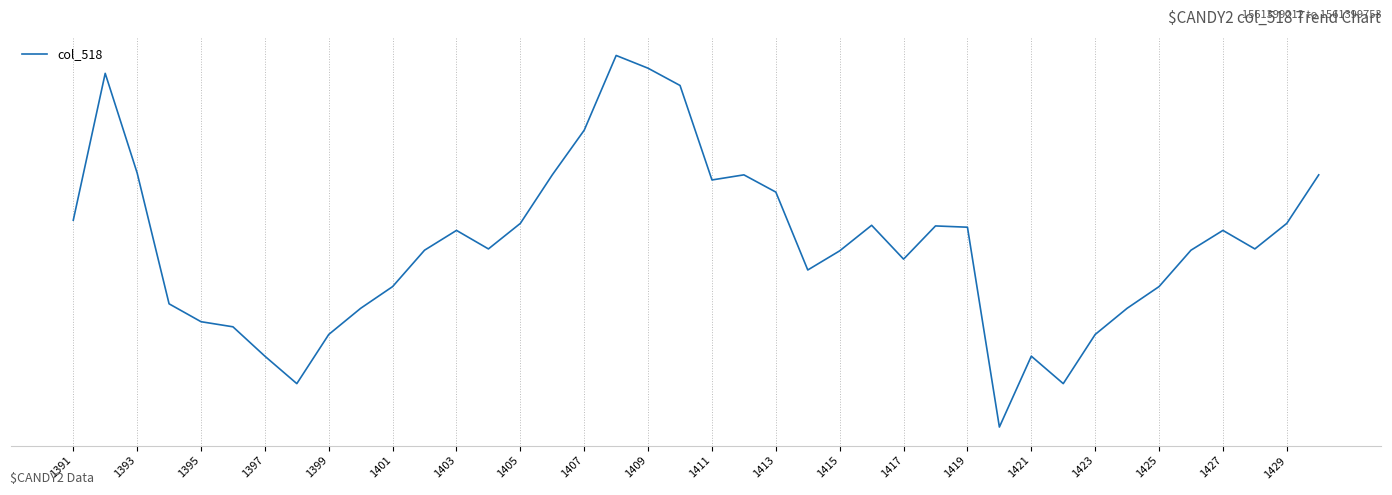

Is this an area chart (filled region under the line)?

No